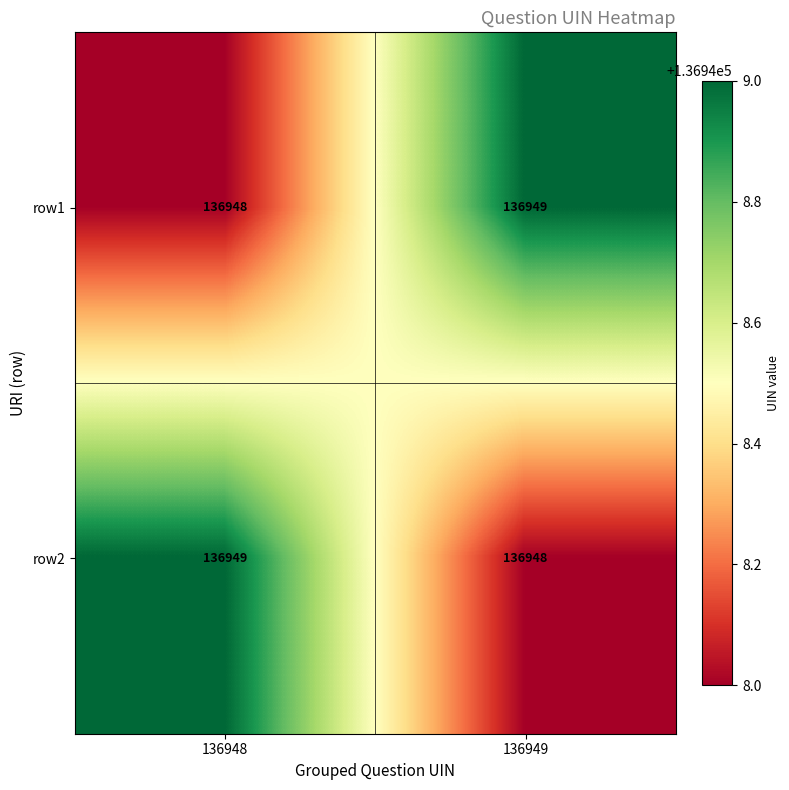

What is the sum of all row1 values?

273897